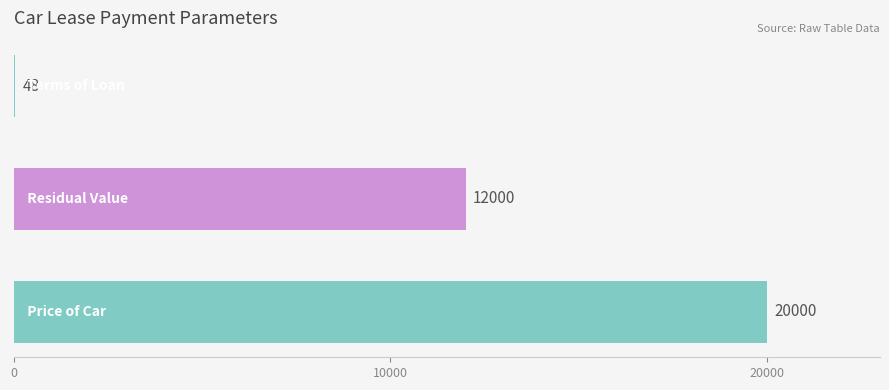

What is the sum of all values?

32048